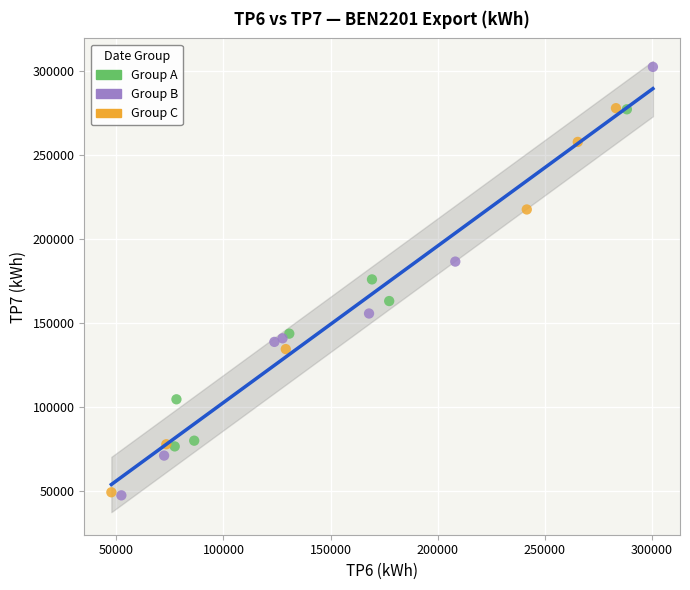

Which series reaches the maximum Y coordinate?

Group B